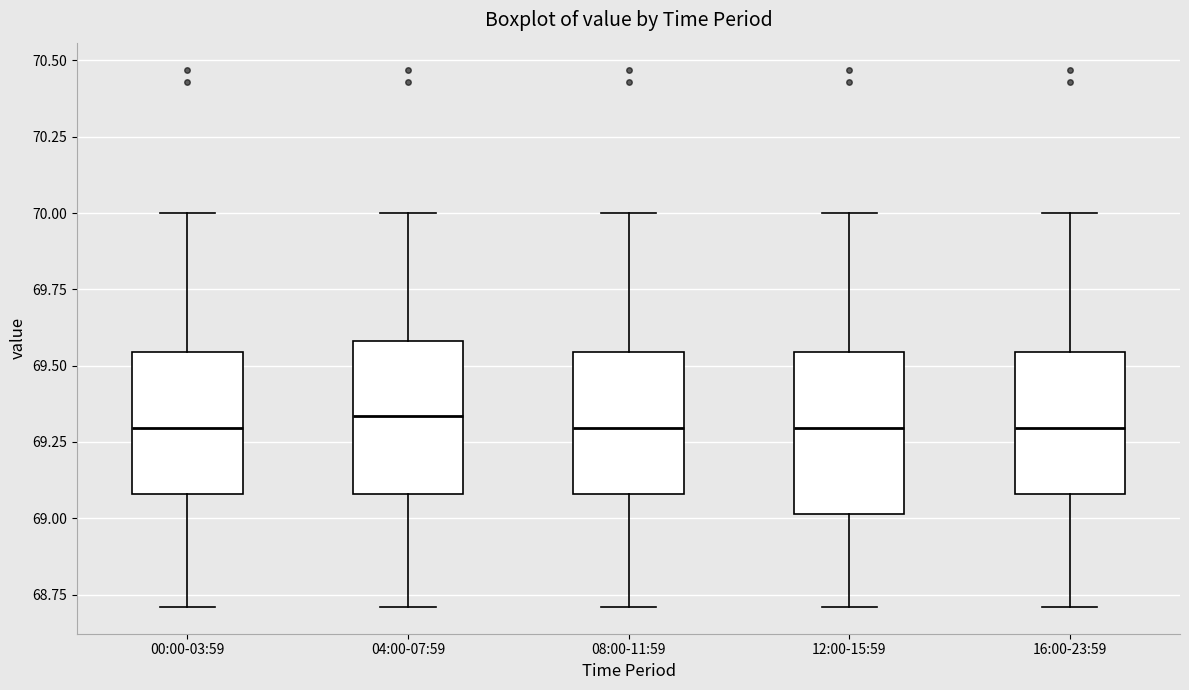

Reading left to right, read every box against the y-axis: the position of its median line, the range the box covers, and the ends of its whiskers. The values are not printed on the chart, so give them approximately, as read against the axis.

00:00-03:59: median 69.30, box 69.10 to 69.55, whiskers 68.70 to 70.00
04:00-07:59: median 69.35, box 69.10 to 69.60, whiskers 68.70 to 70.00
08:00-11:59: median 69.30, box 69.10 to 69.55, whiskers 68.70 to 70.00
12:00-15:59: median 69.30, box 69.00 to 69.55, whiskers 68.70 to 70.00
16:00-23:59: median 69.30, box 69.10 to 69.55, whiskers 68.70 to 70.00